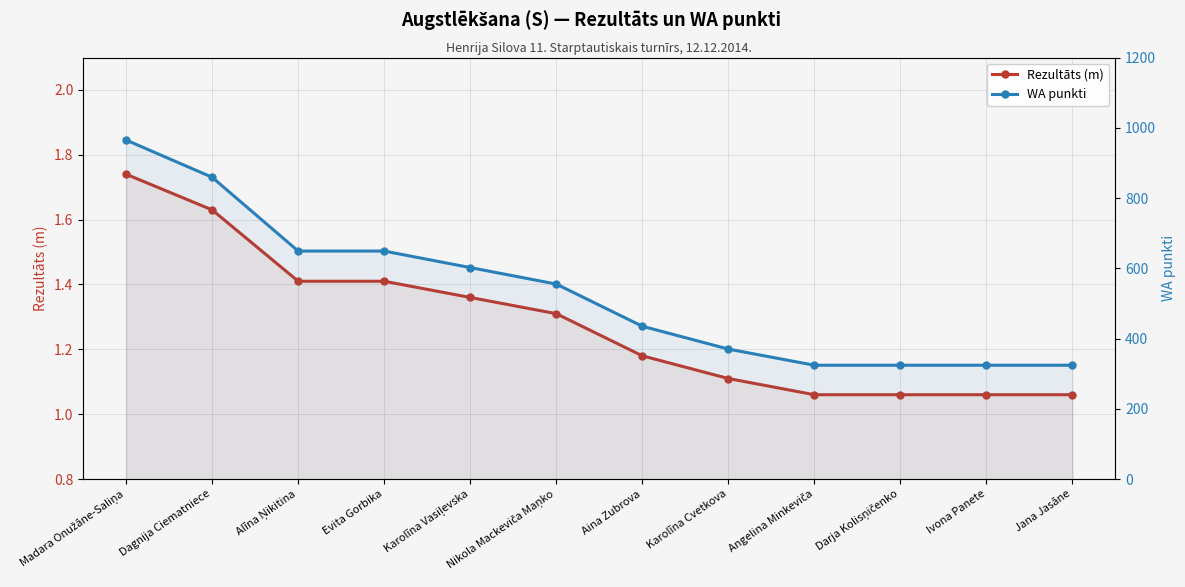

What is the label of the 4th point from the right?

Angelina Minkeviča